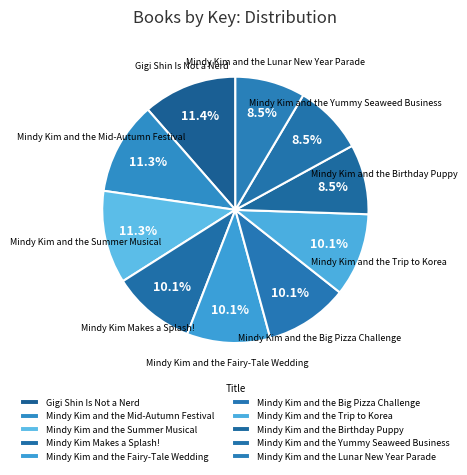

Is Mindy Kim and the Mid-Autumn Festival the majority of the pie?

No